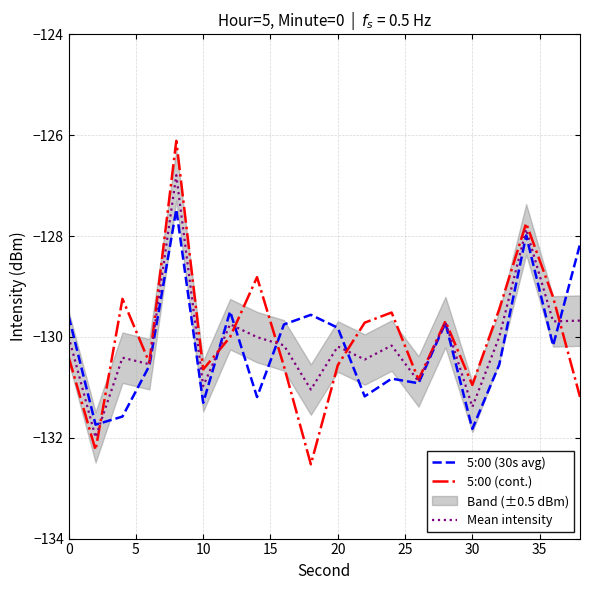

The value of 5:00 (30s avg) at 20 is -129.8. True or false?

True